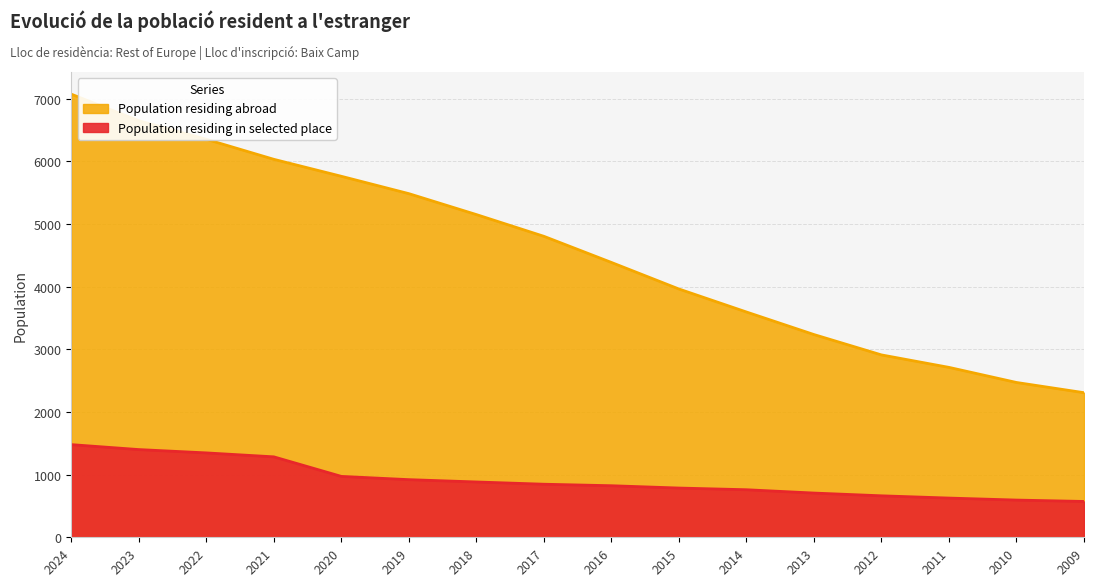

Where does the Population residing in selected place series first go above 847?

2024